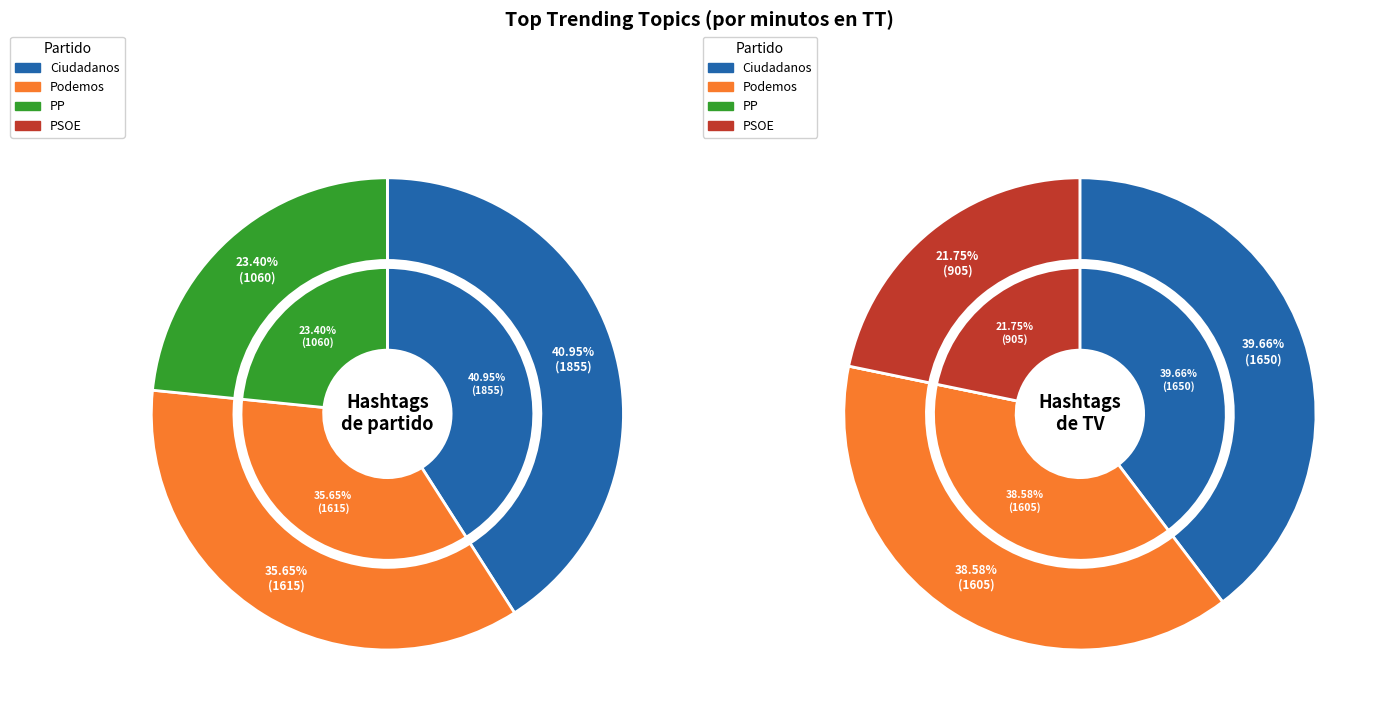

To the nearest percent, what percentage of the pie is Hashtags de partido?

100%